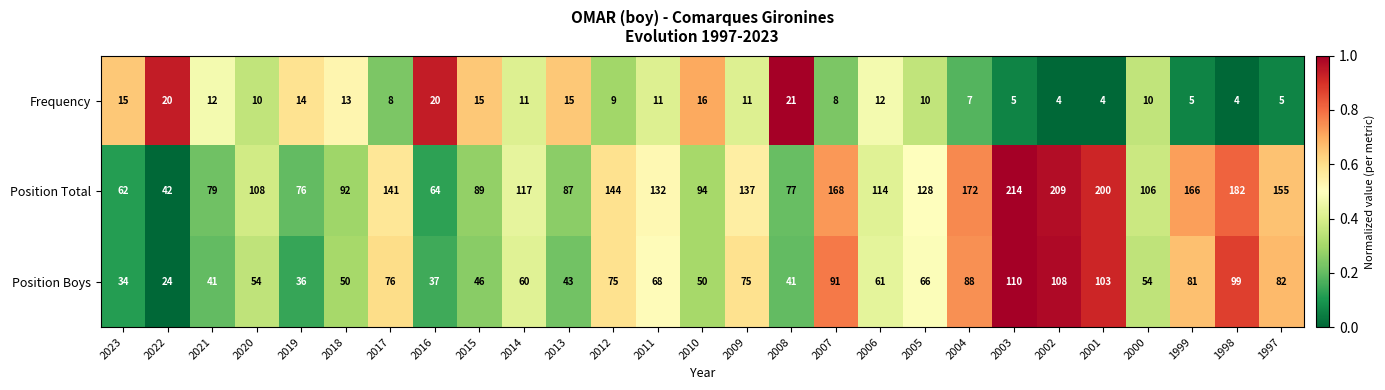

At how many categories does at least one series exceed 75?

24